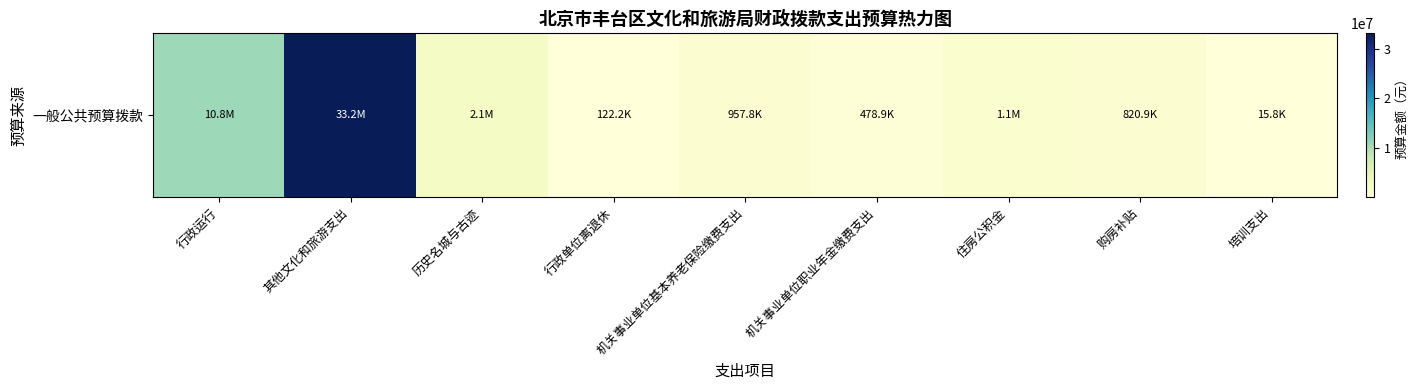

What is the change in value from 行政运行 to 住房公积金?

-9688113.0